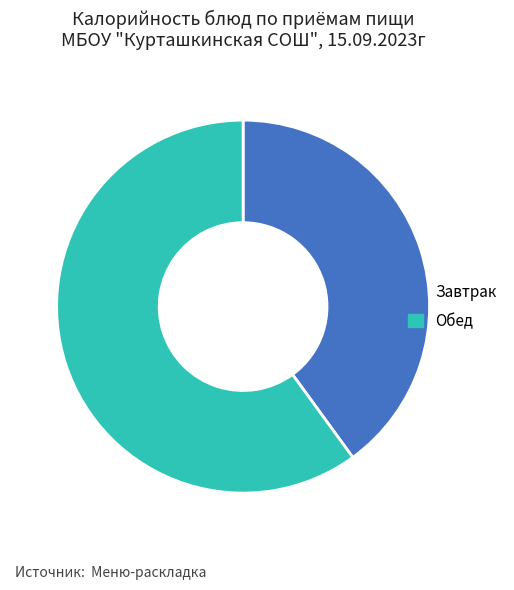

Is the sum of Завтрак and Обед greater than half?

Yes